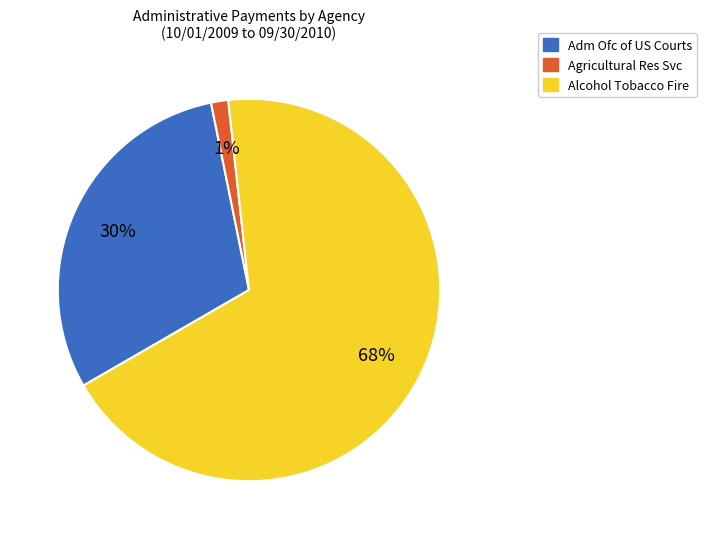

Combined, do Alcohol Tobacco Fire and Agricultural Res Svc account for over 50%?

Yes